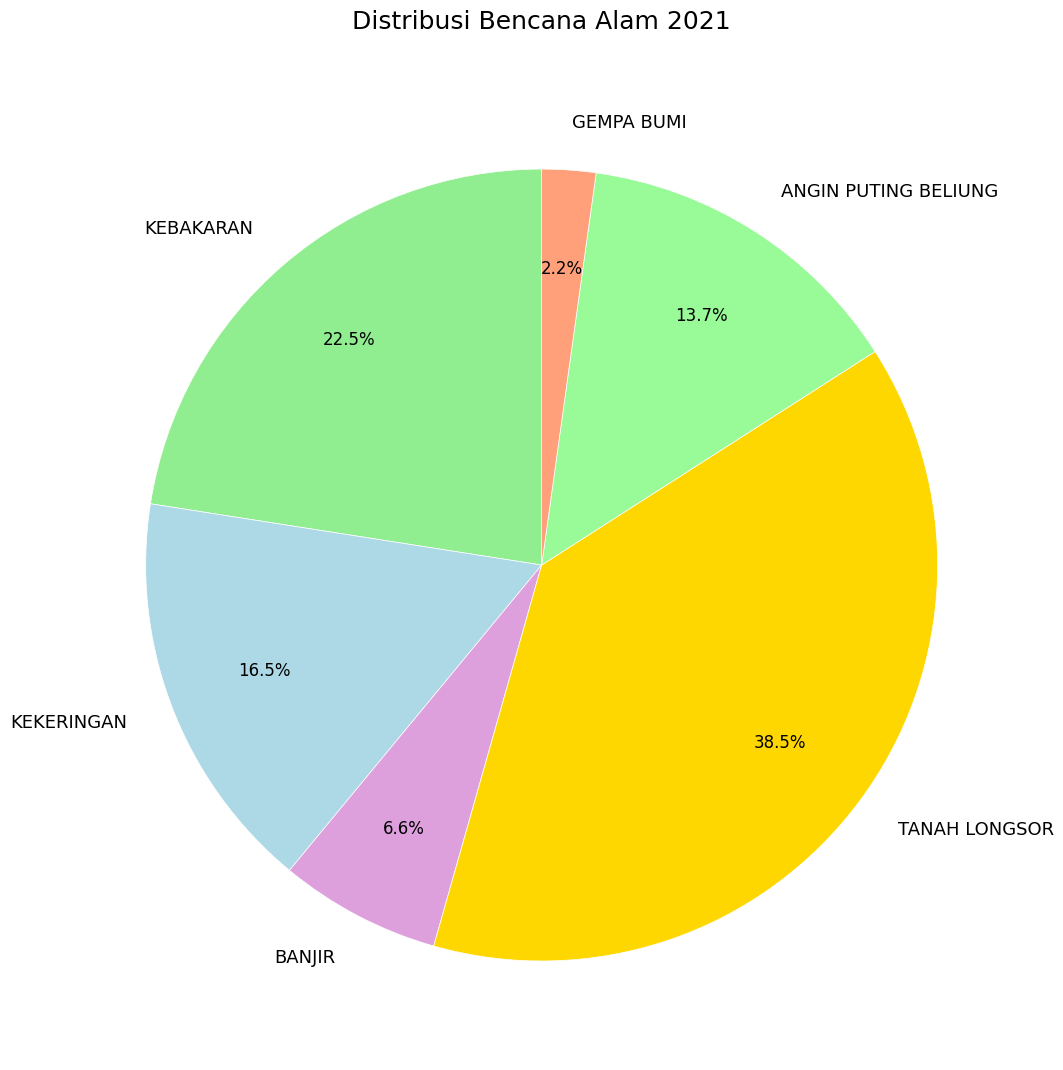

Does KEBAKARAN represent more than half of the total?

No